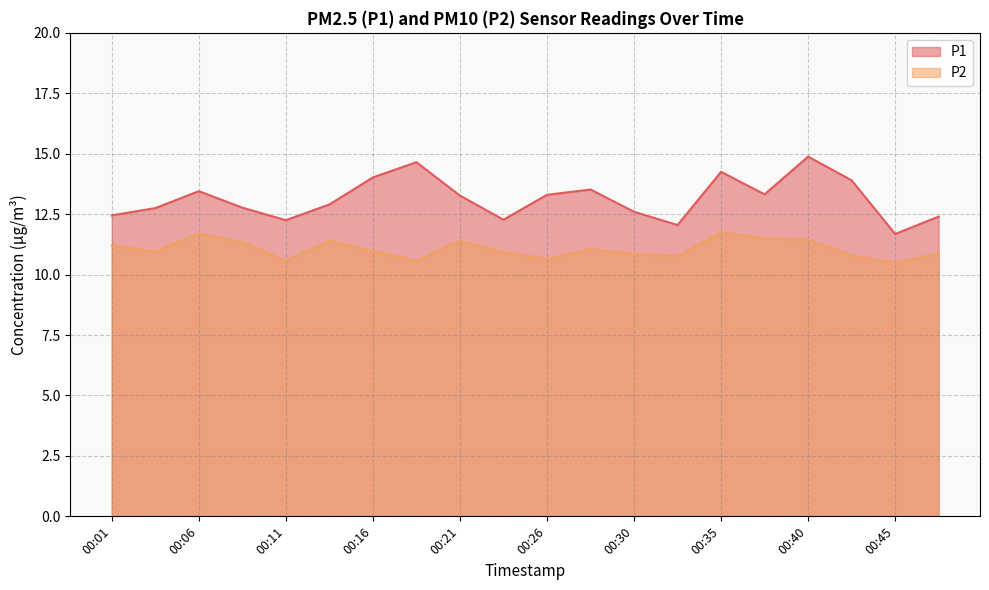

Is the value of P2 at 00:04 greater than the value of P1 at 00:38?

No